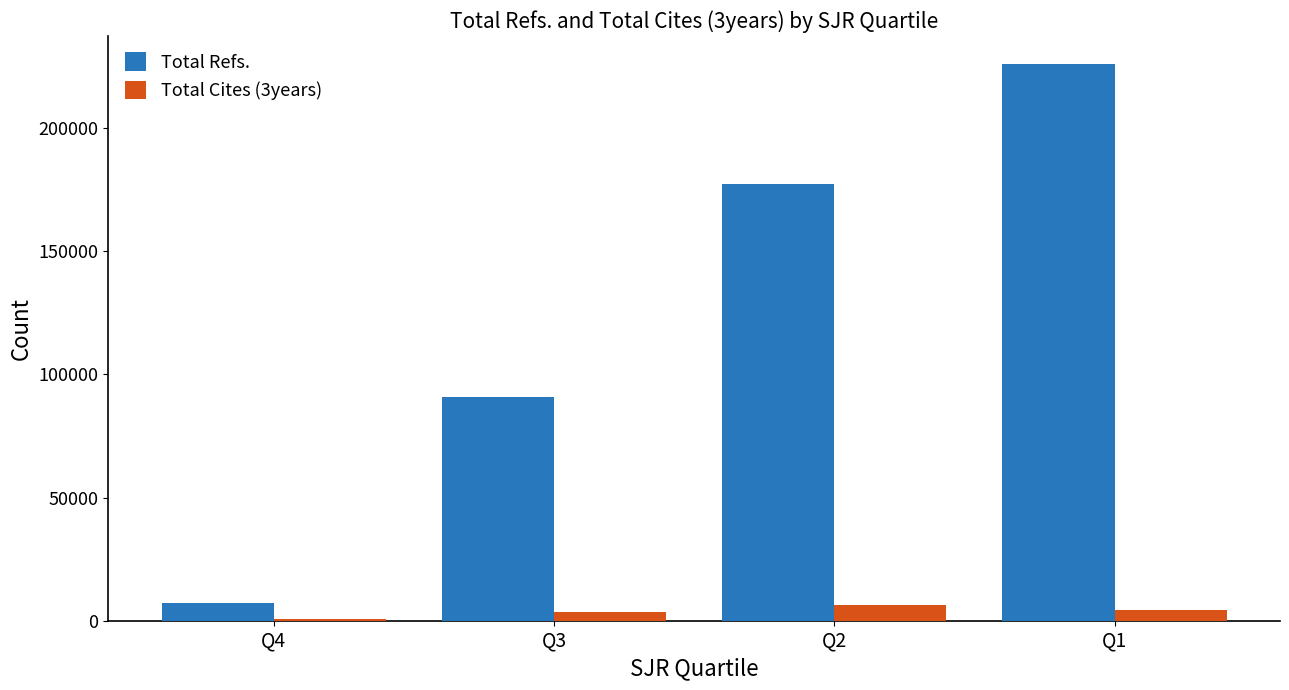

Which series changed the most between Q4 and Q2?

Total Refs.